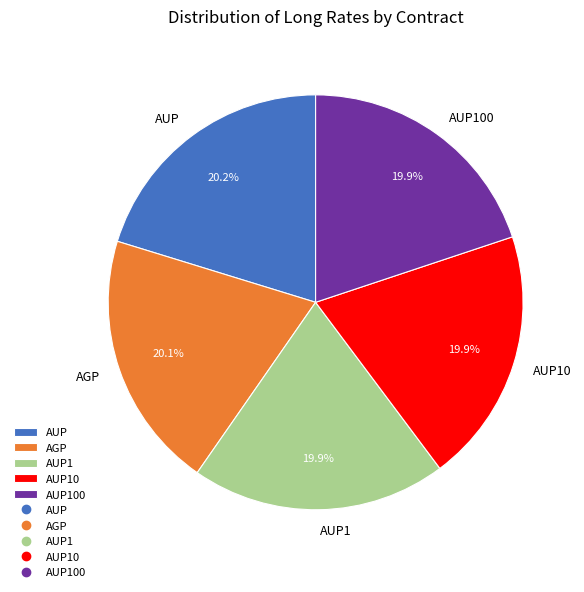

Is it true that AUP1 is 29% of the pie?

False